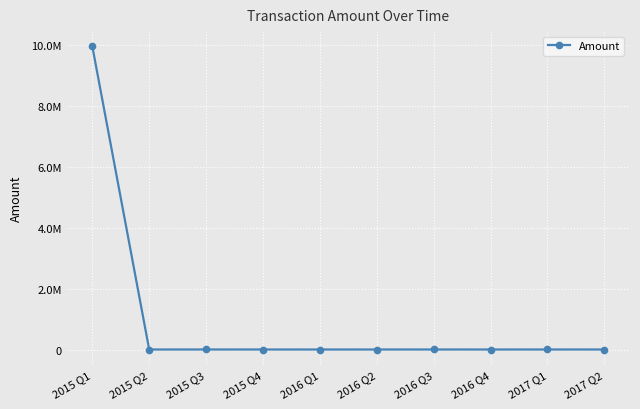

Reading left to right, list all the values displayed in this chart.

9969550	15915	16300	15938	15917	15935	16140	15905	16292	15974